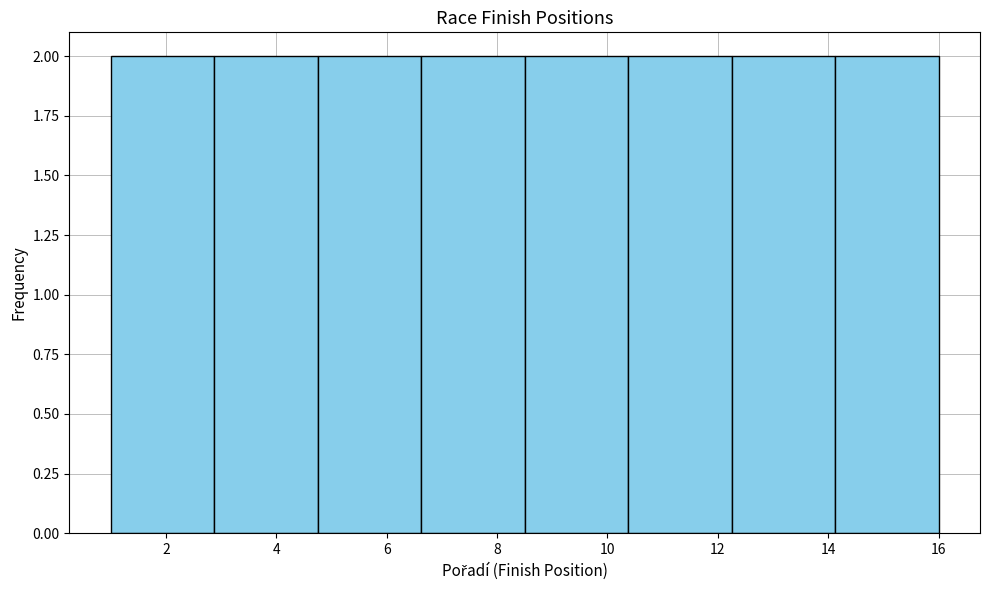

Reading left to right, transcribe this chart: for each bar, give the range it covers on the x-axis and its height. Neither the bar edges nor the heights are printed on the chart, so give them approximately, as read against the axes.

1.0 to 2.8: 2
2.8 to 4.8: 2
4.8 to 6.6: 2
6.6 to 8.6: 2
8.6 to 10.4: 2
10.4 to 12.2: 2
12.2 to 14.2: 2
14.2 to 16.0: 2